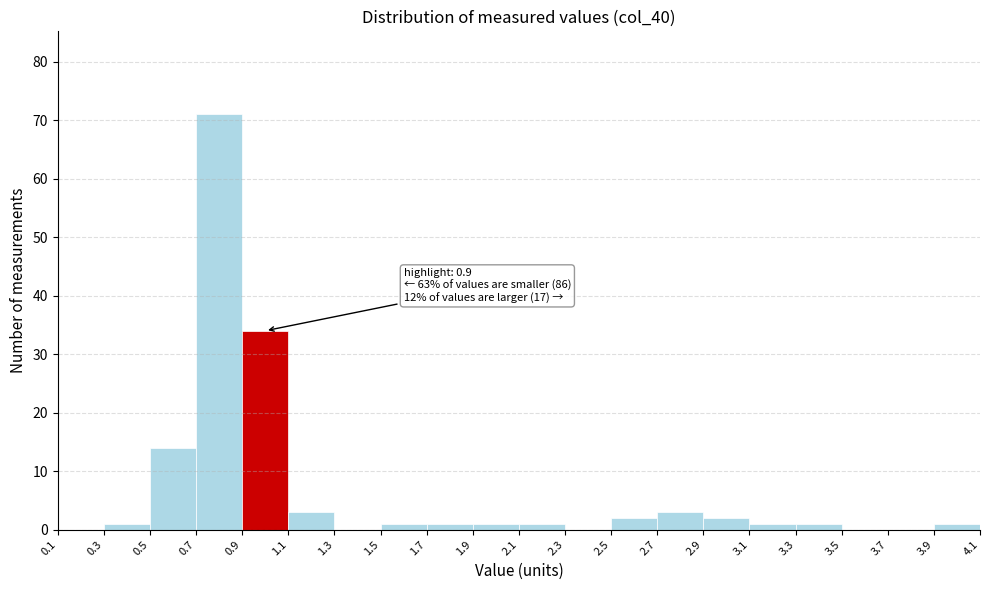

Which range on the x-axis has the tallest bar?

0.7 to 0.9